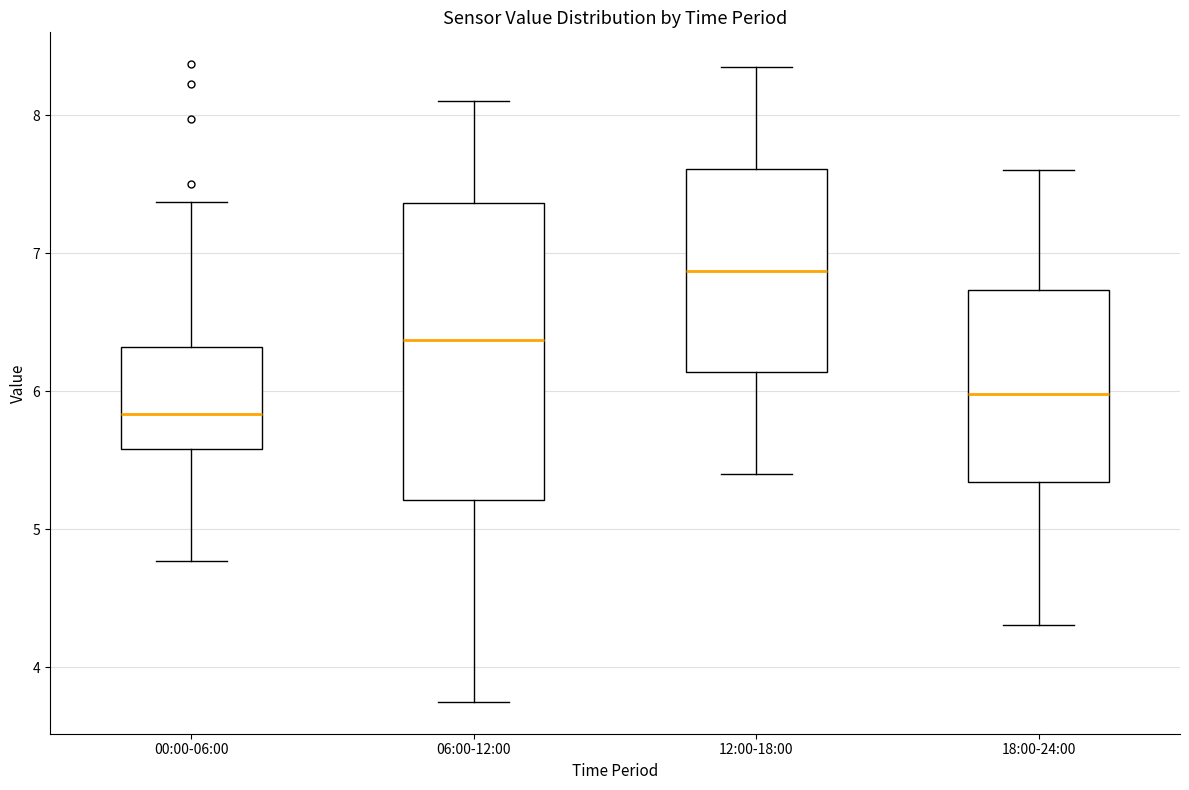

Comparing the boxes themselves (not the whiskers), which one is the tallest?

06:00-12:00